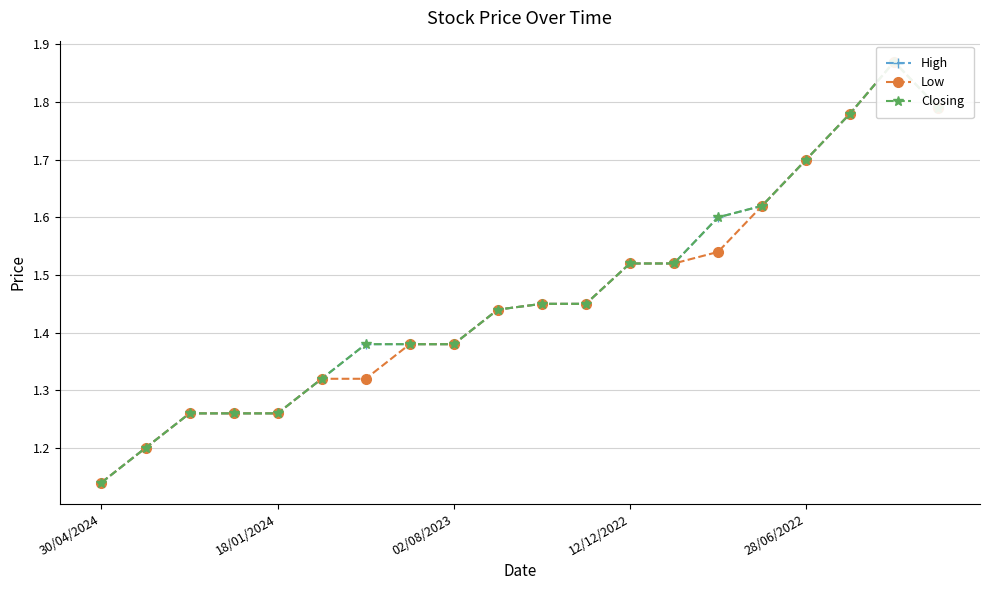

What are all the series names shown in the legend?

High, Low, Closing